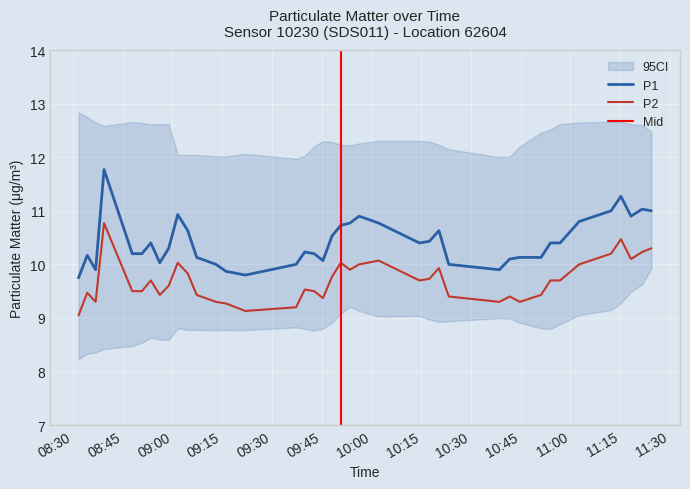

How many interior local valleys does the P2 series have?

9